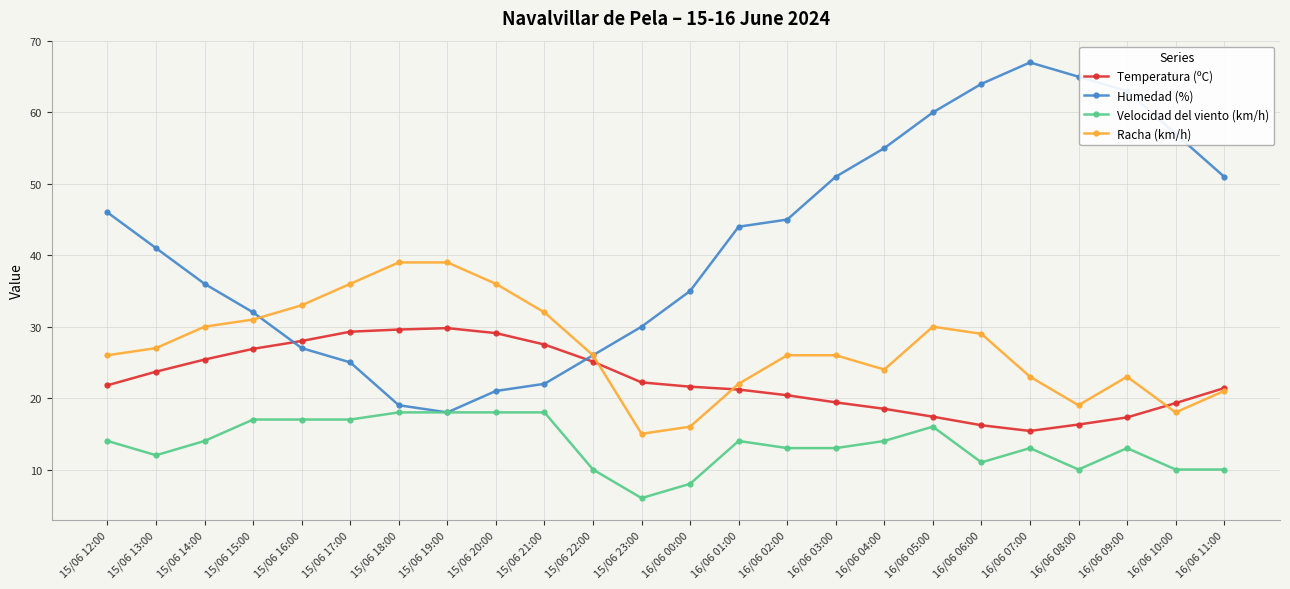

Is it true that Humedad (%) equals 12.7 at 15/06 21:00?

False